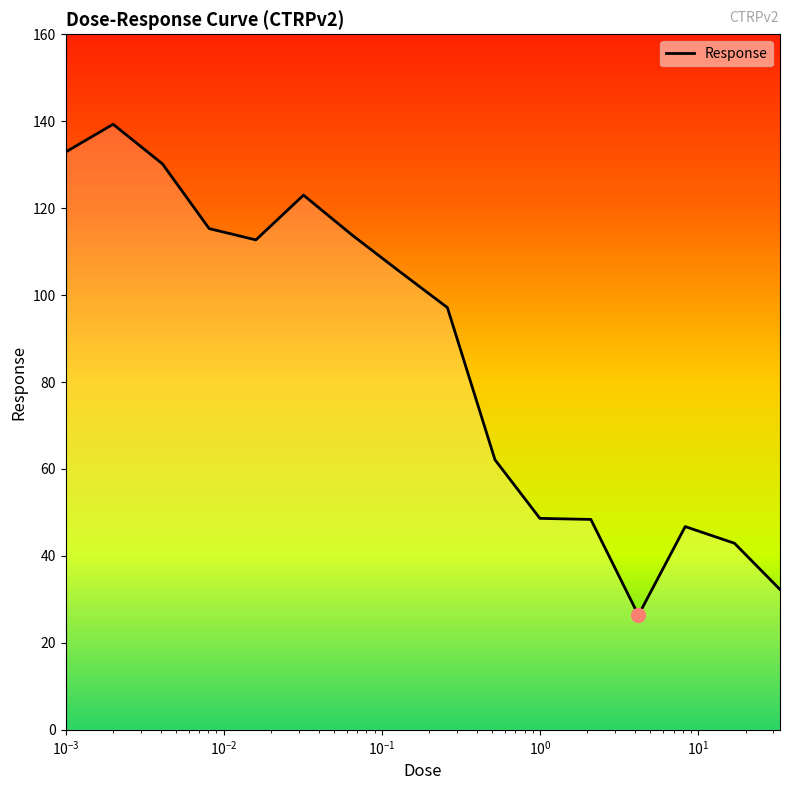

What is the smallest value displayed?

26.4